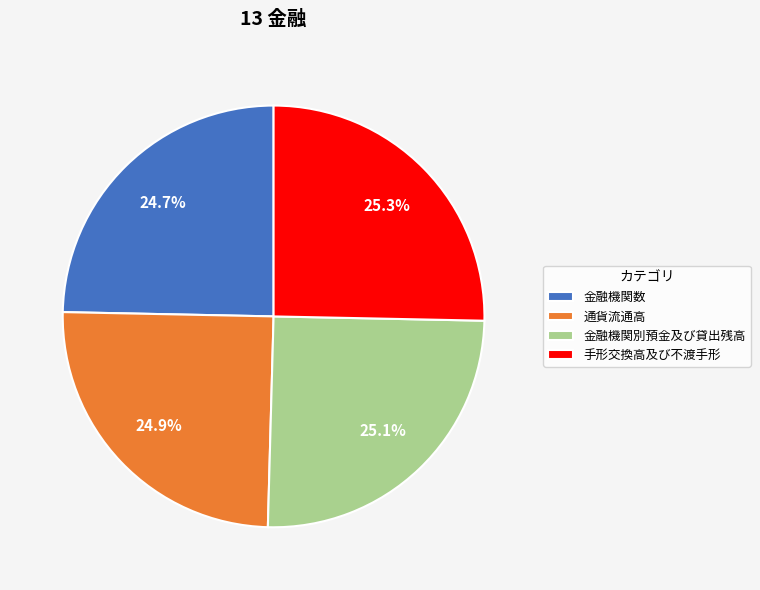

Approximately how many times larger is the value at 通貨流通高 compared to 金融機関別預金及び貸出残高?

1.0